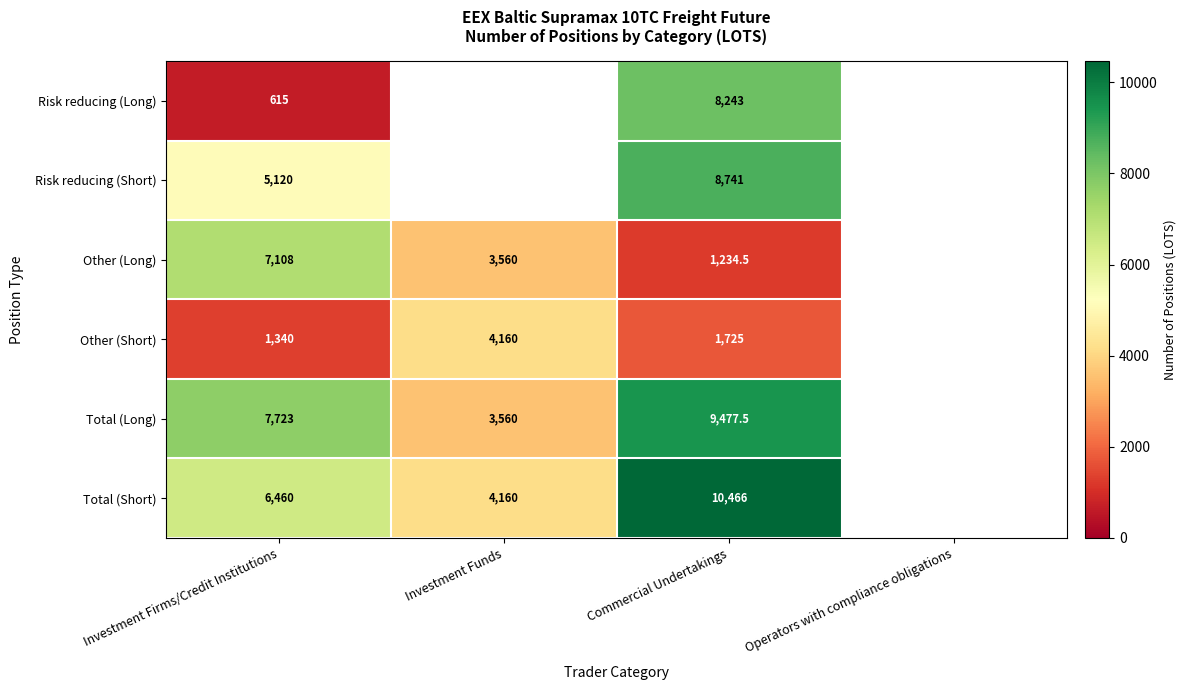

At Commercial Undertakings, list the series in order from smallest to largest.

Other (Long), Other (Short), Risk reducing (Long), Risk reducing (Short), Total (Long), Total (Short)